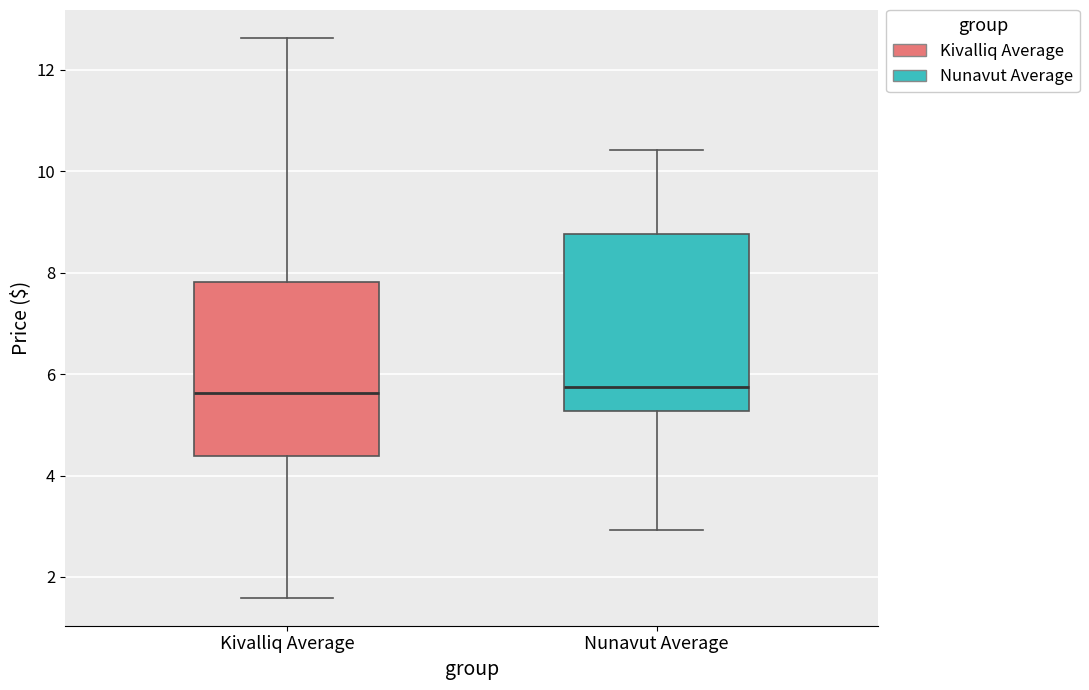

Where does the lower whisker of the box for Kivalliq Average end on the y-axis? The values are not printed on the chart, so give them approximately, as read against the axis.

1.6